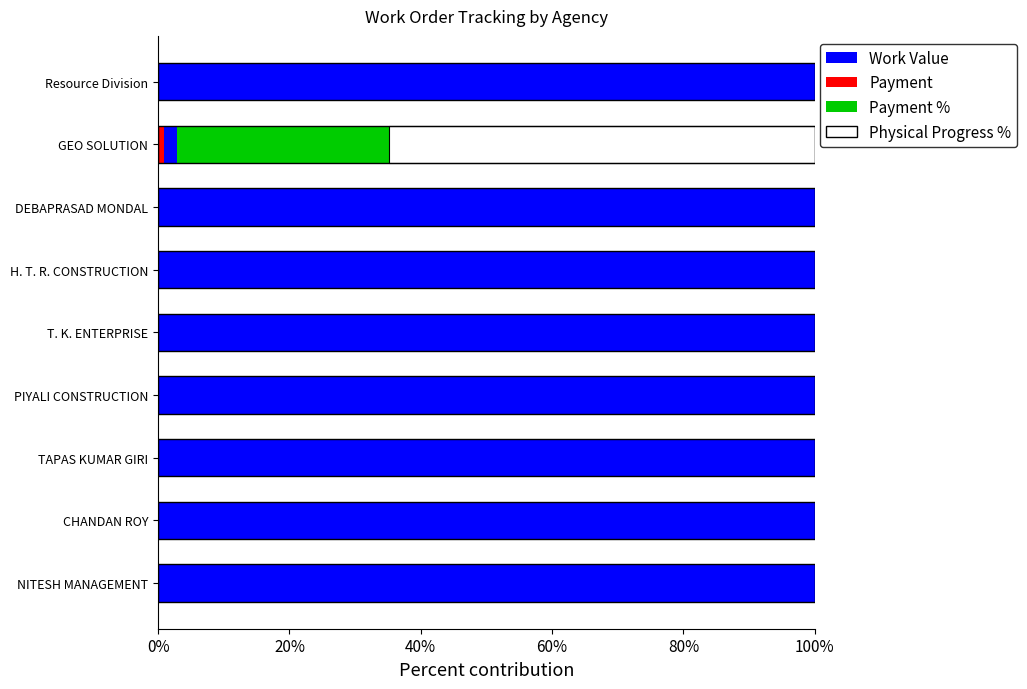

Which series has the widest spread of values?

Work Value